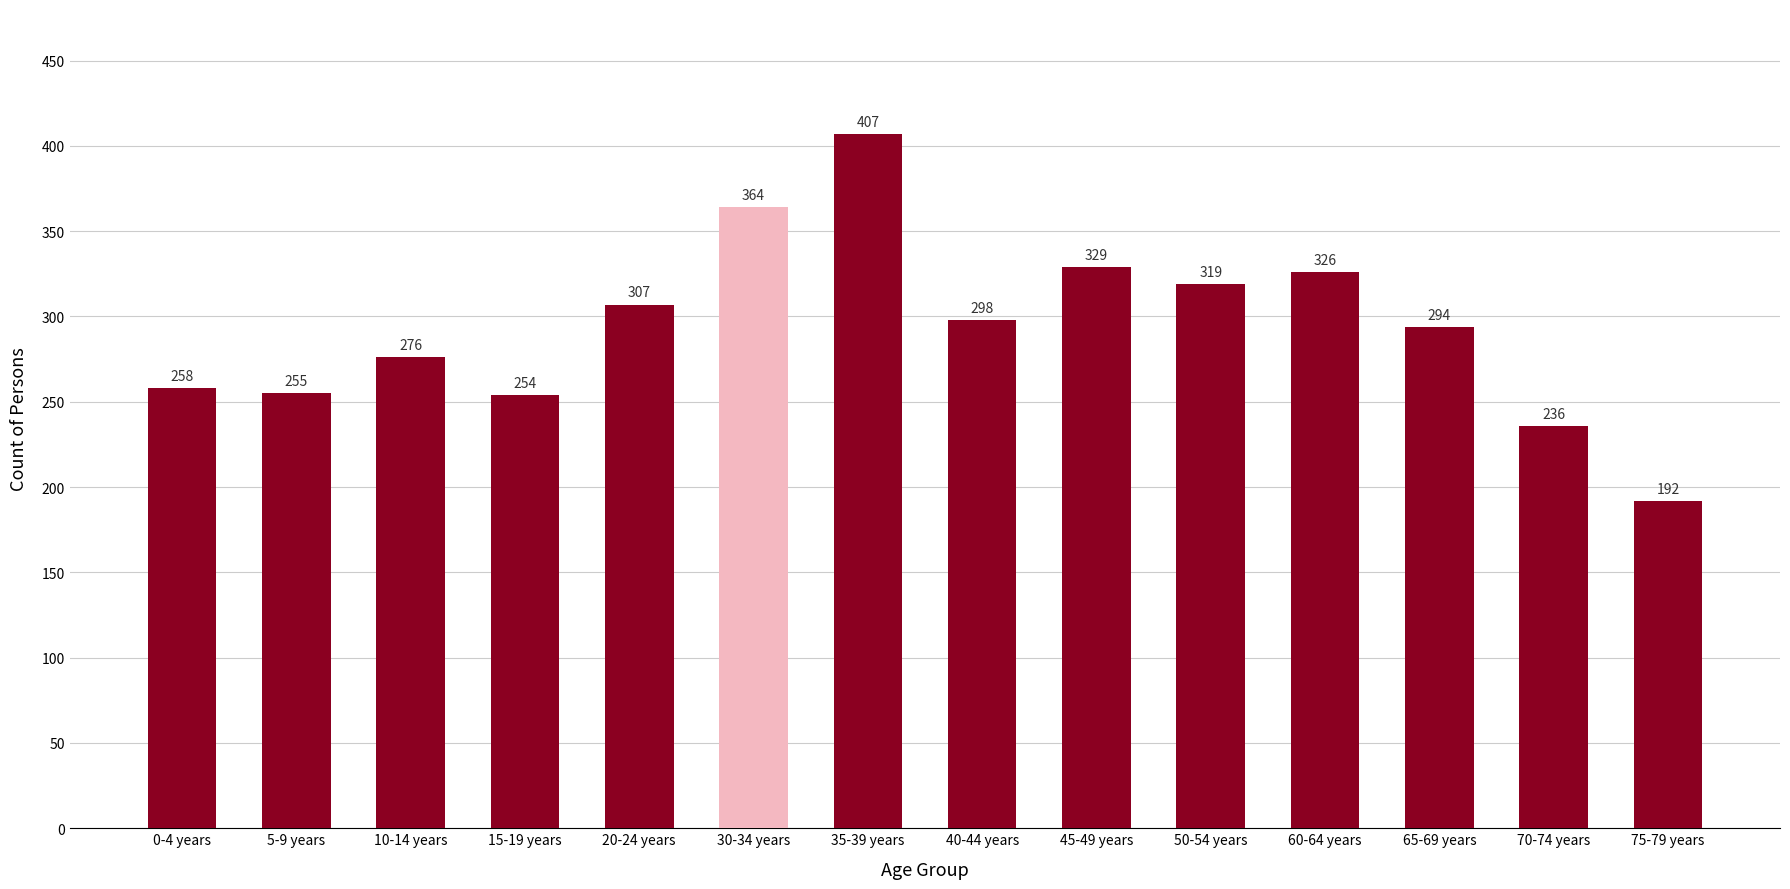

At which label is the value closest to 299?

40-44 years